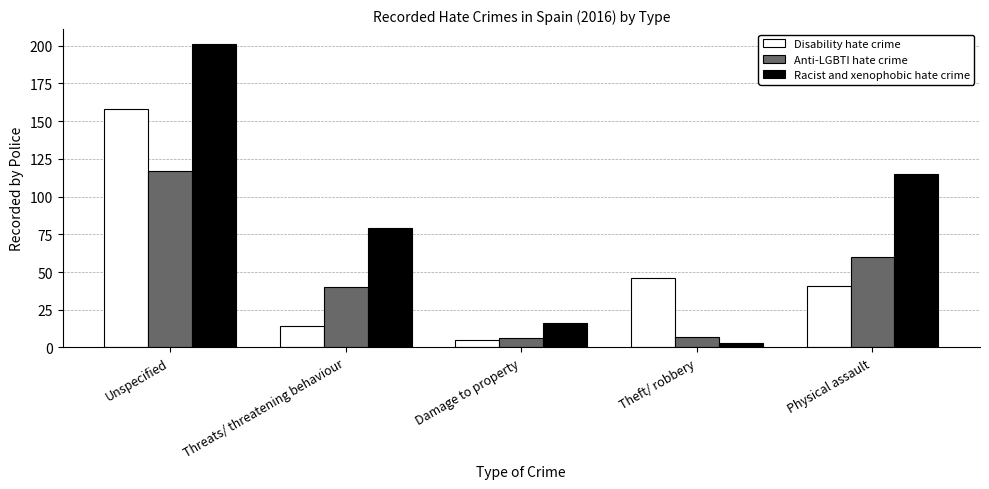

What are all the series names shown in the legend?

Disability hate crime, Anti-LGBTI hate crime, Racist and xenophobic hate crime